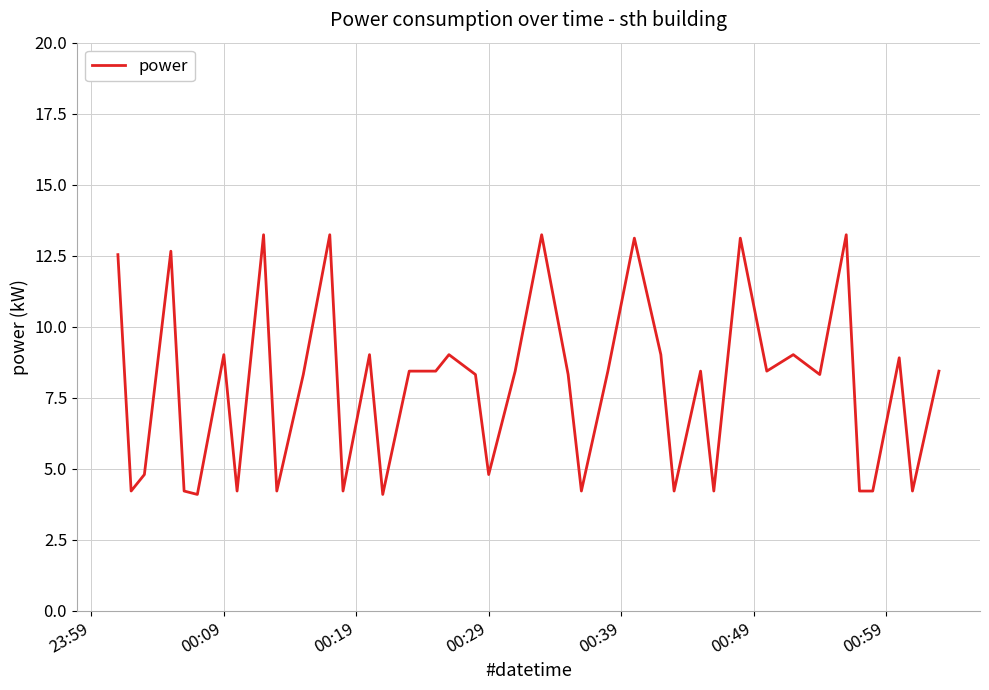

What is the maximum value shown in the chart?

13.2